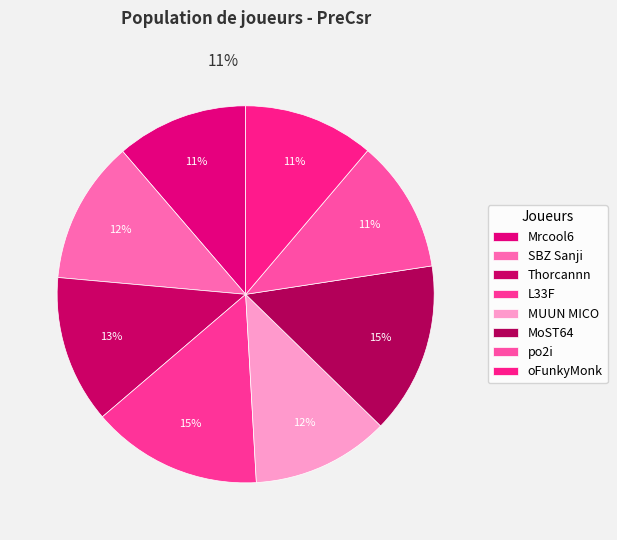

Is SBZ Sanji the majority of the pie?

No